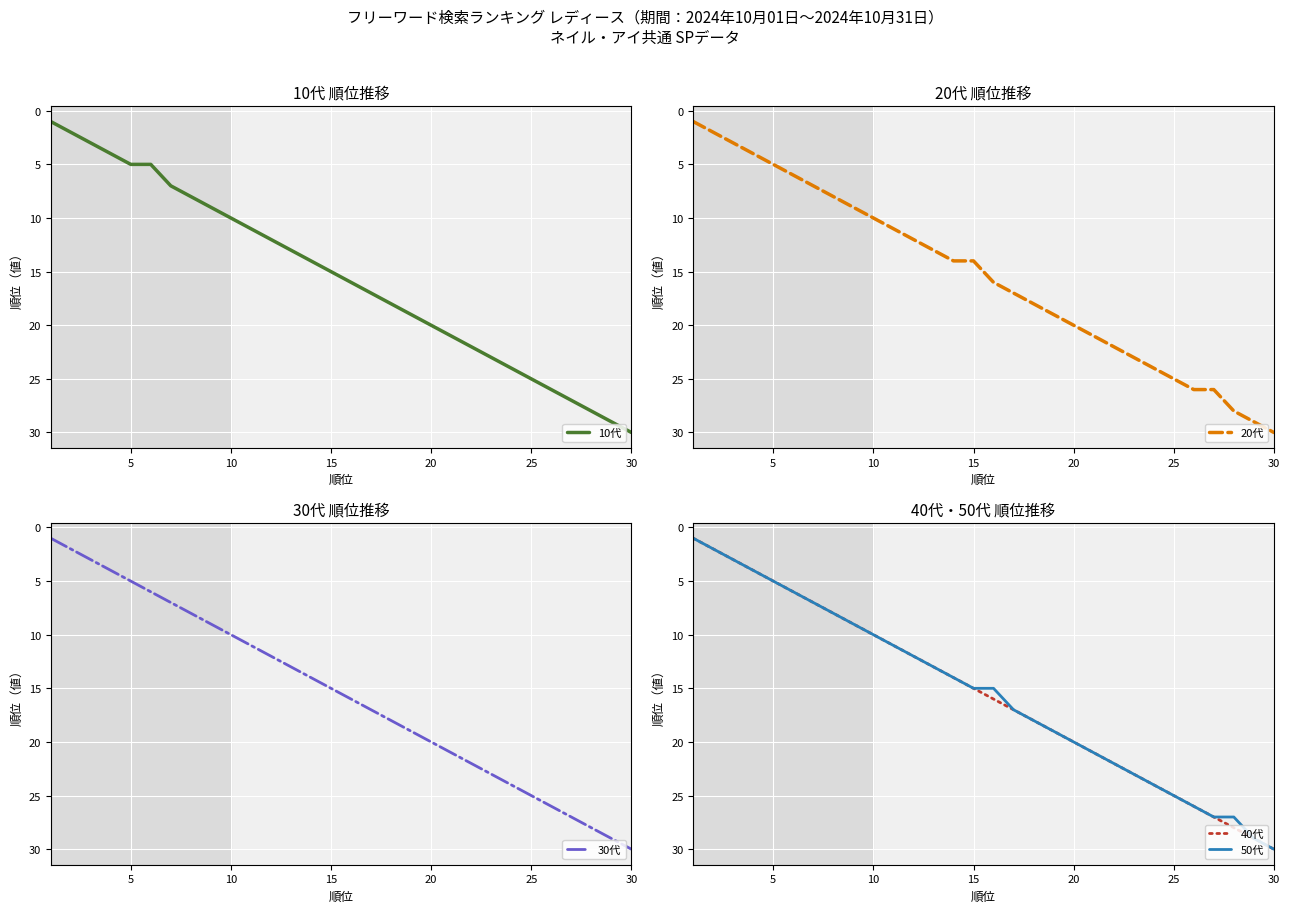

The value of 50代 at 30 is 19. True or false?

False